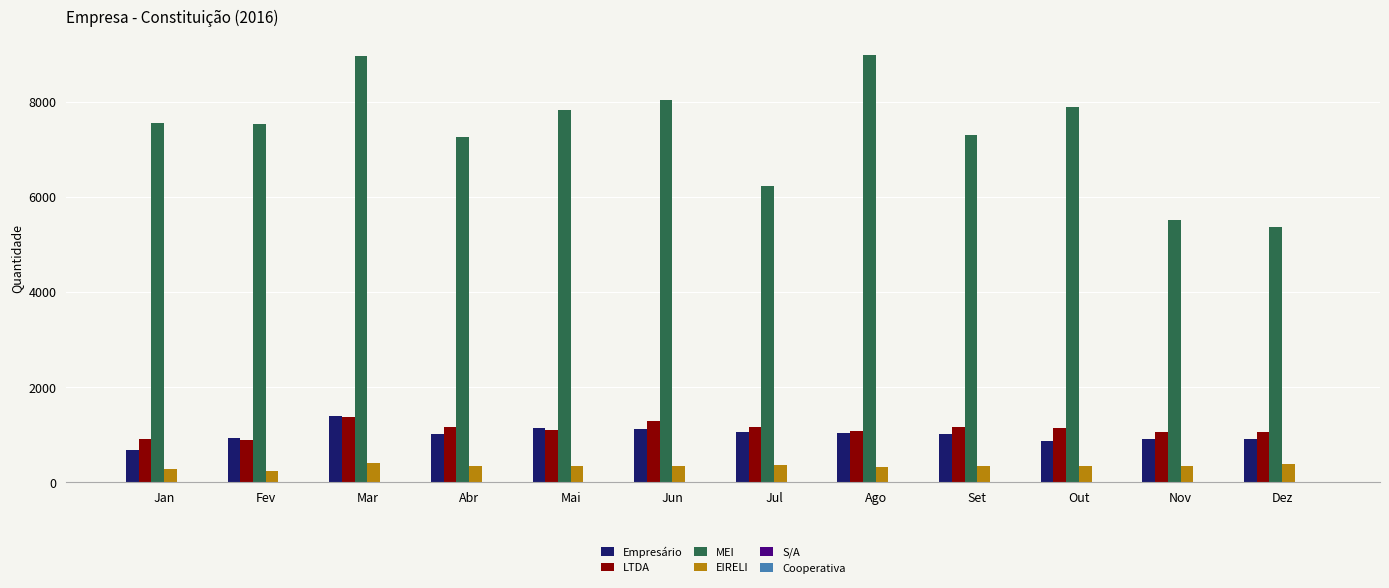

Which series has the largest total across all categories?

MEI